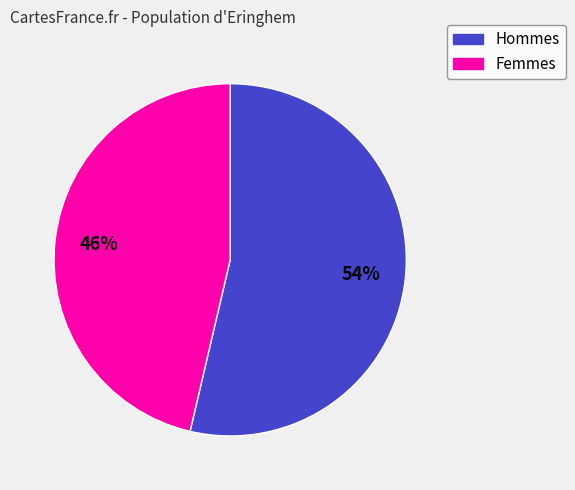

To the nearest percent, what is the average slice percentage?

50%